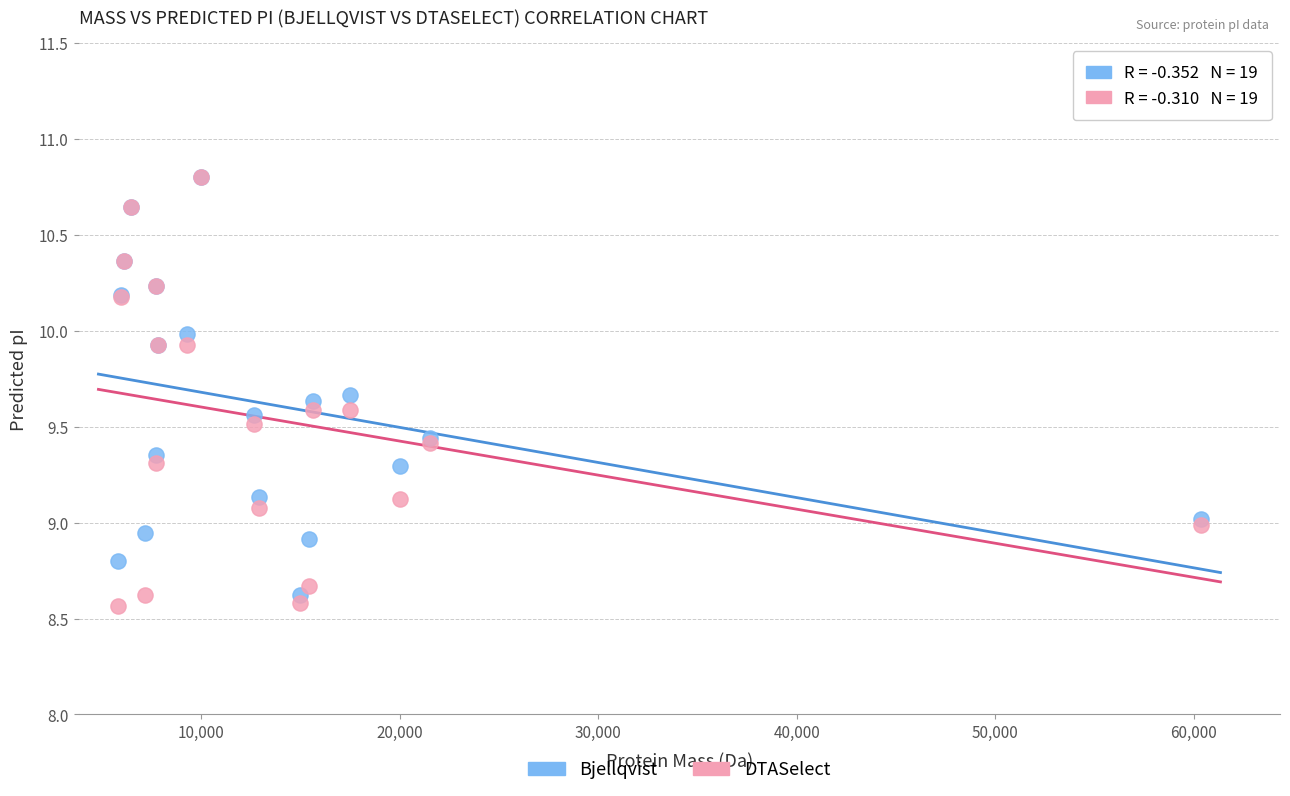

What are all the series names shown in the legend?

Bjellqvist, DTASelect